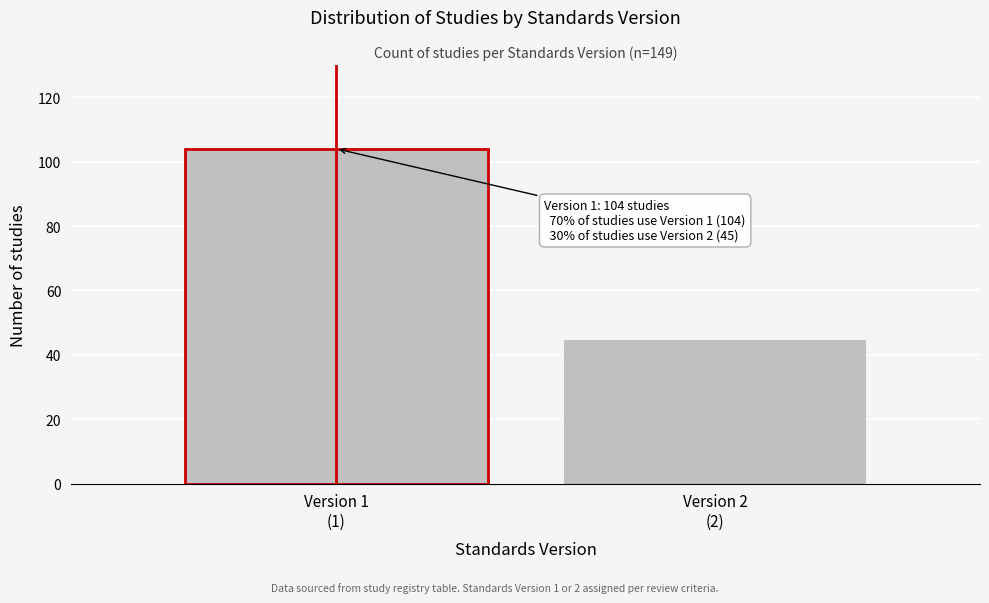

Reading right to left, list all the values displayed in this chart.

45	104